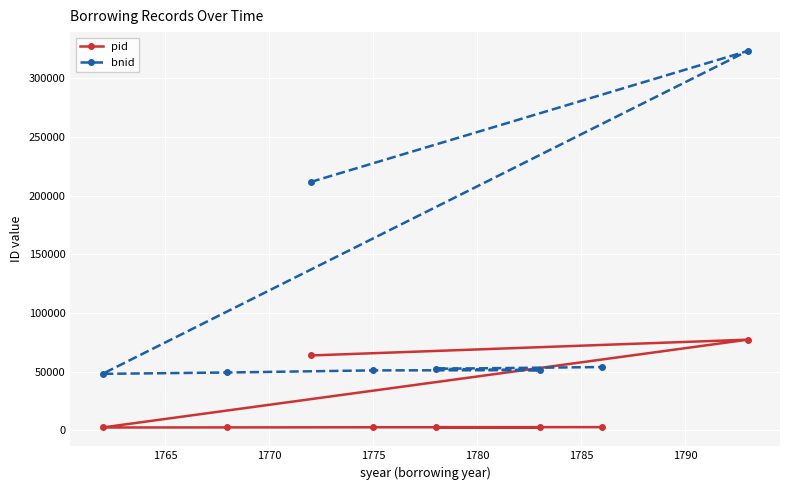

Which series has the largest total across all categories?

bnid